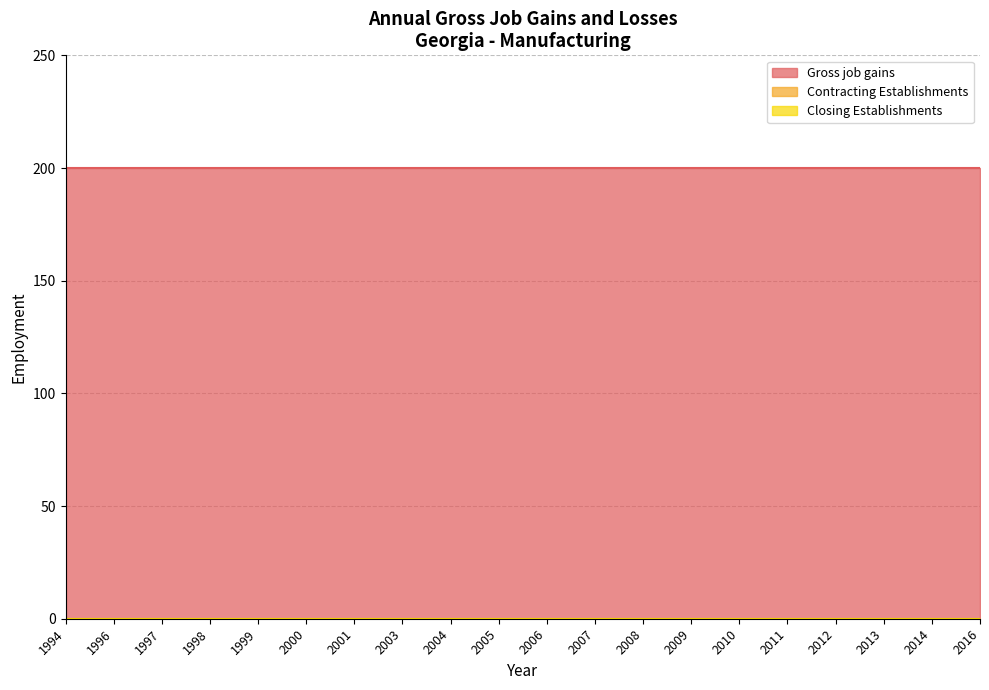

Is it true that Closing Establishments equals 0 at 2005?

True